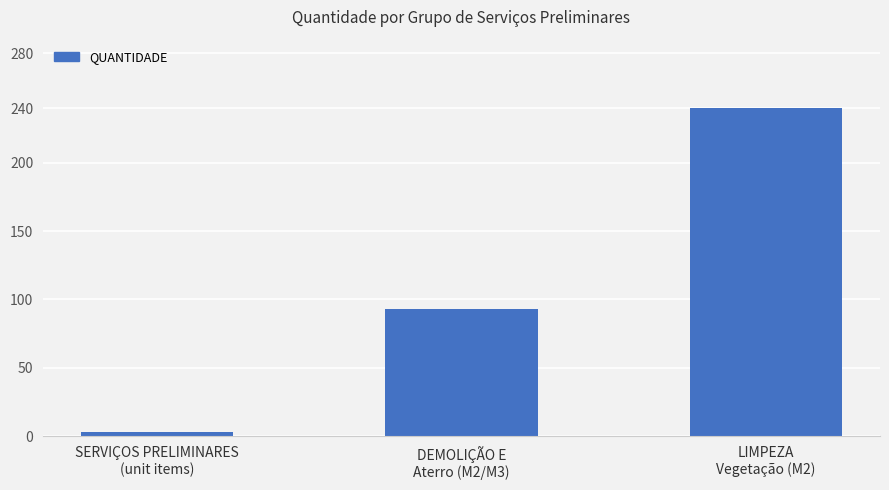

Reading left to right, transcribe all the data shown in this chart.

3.0	93.3	240.0